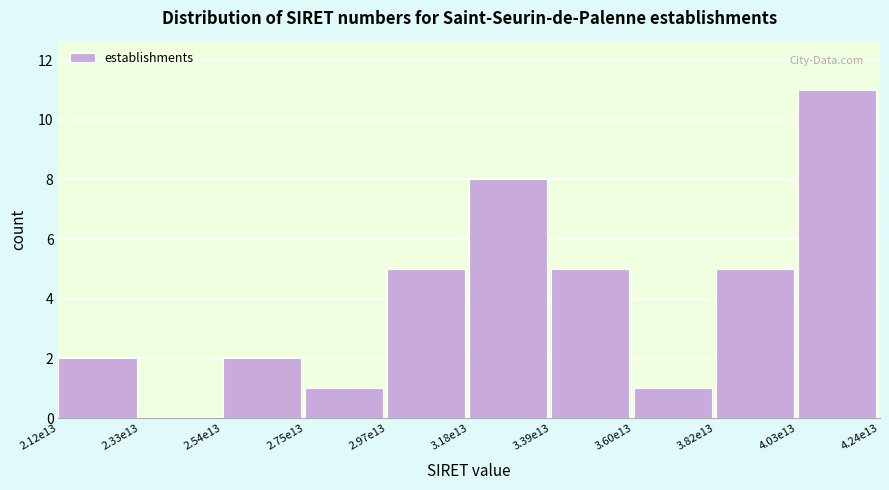

Reading right to left, what are all the values shown in this chart?

4.03e13=11	3.82e13=5	3.60e13=1	3.39e13=5	3.18e13=8	2.97e13=5	2.75e13=1	2.54e13=2	2.33e13=0	2.12e13=2